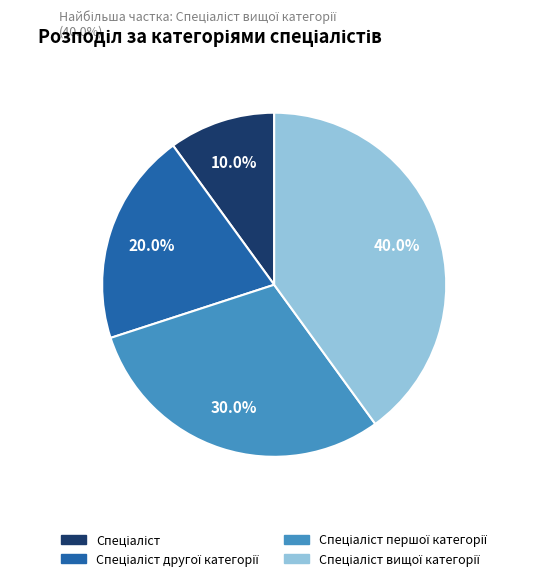

Is there a majority slice in this chart?

No